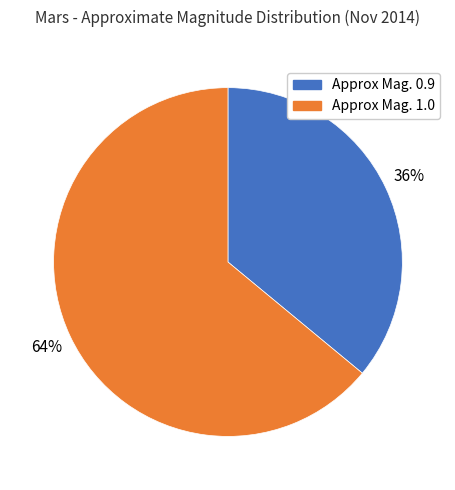

Approximately how many times larger is the value at Approx Mag. 0.9 compared to Approx Mag. 1.0?

0.6